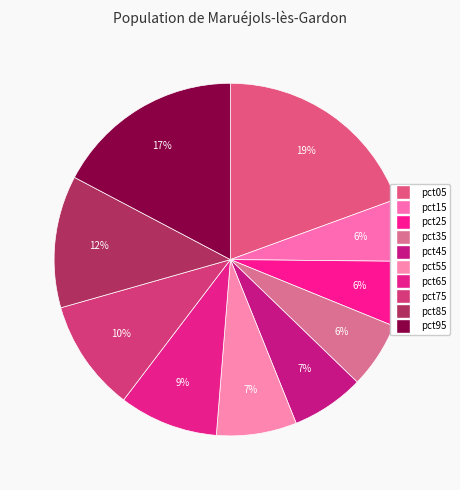

How much of the chart is everything except pct95?

82.7%